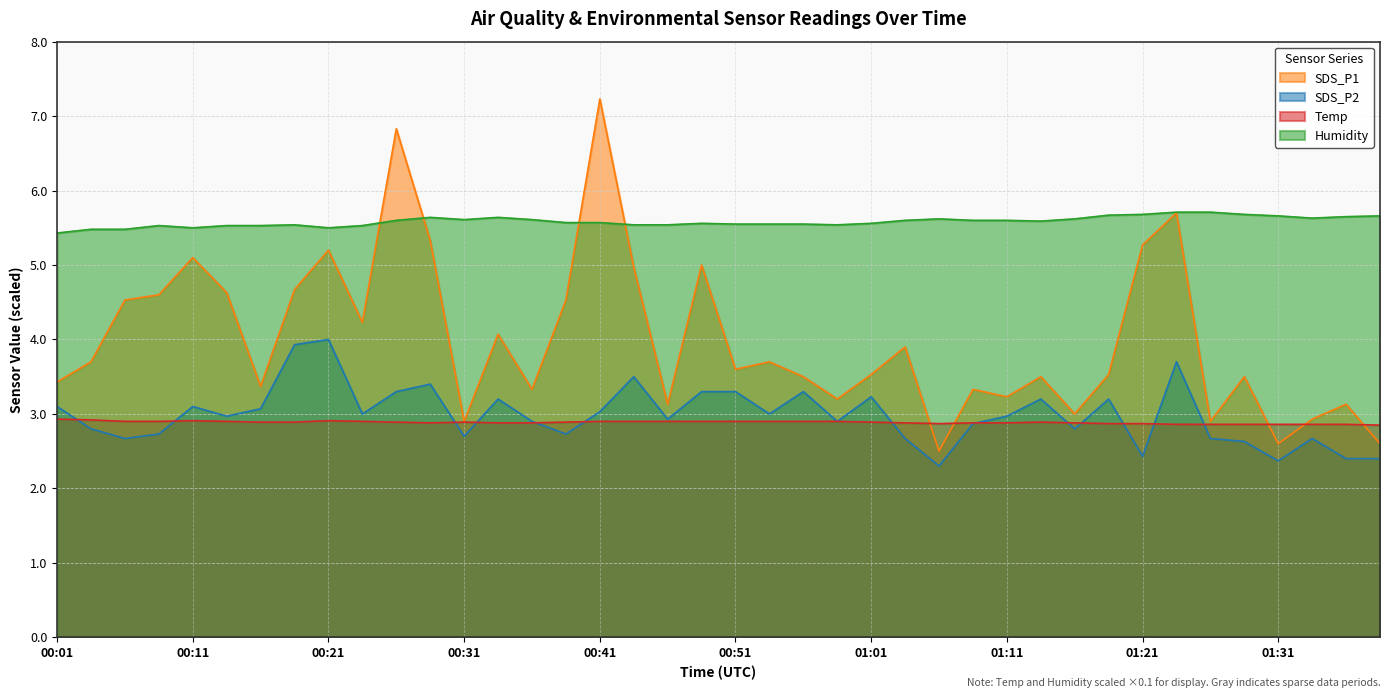

The value of Temp at 00:58 is 2.9. True or false?

True